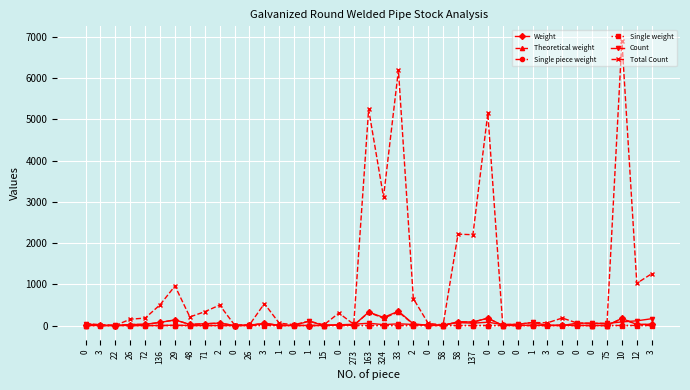

Where is Total Count nearest to the value 3459?

324